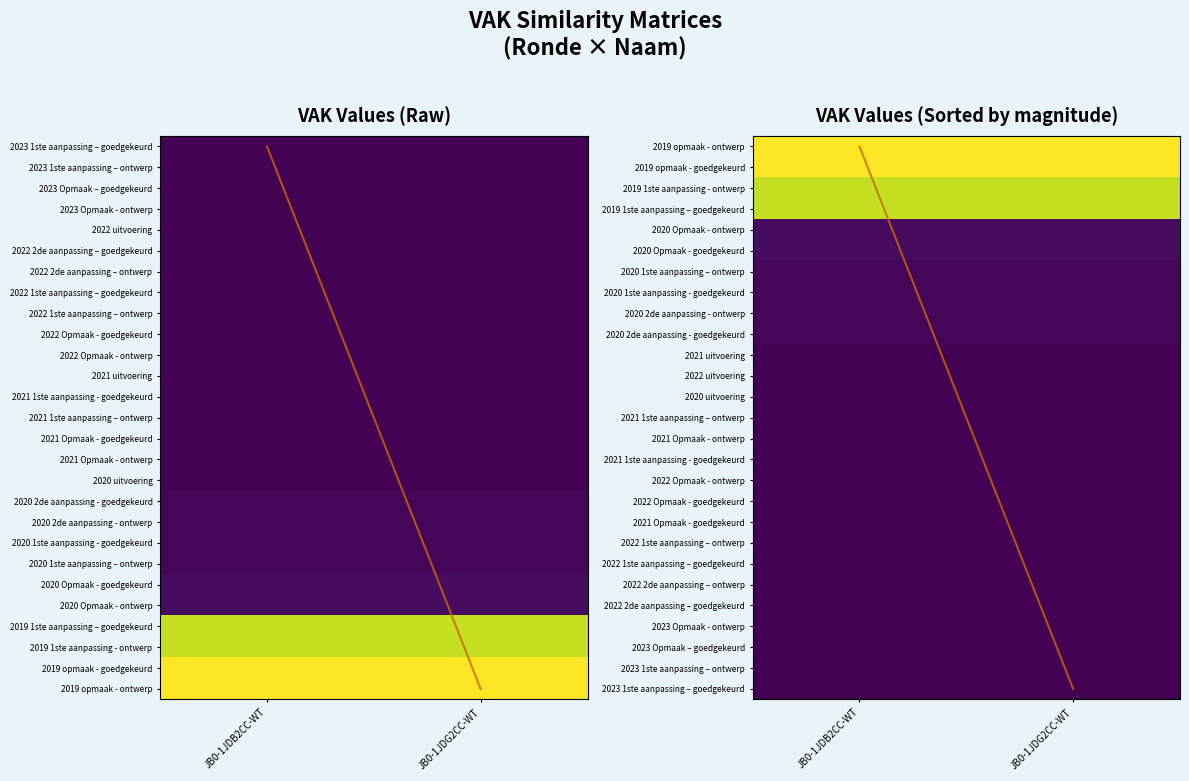

Which category has the lowest value across all series?

JB0-1JDB2CC-WT